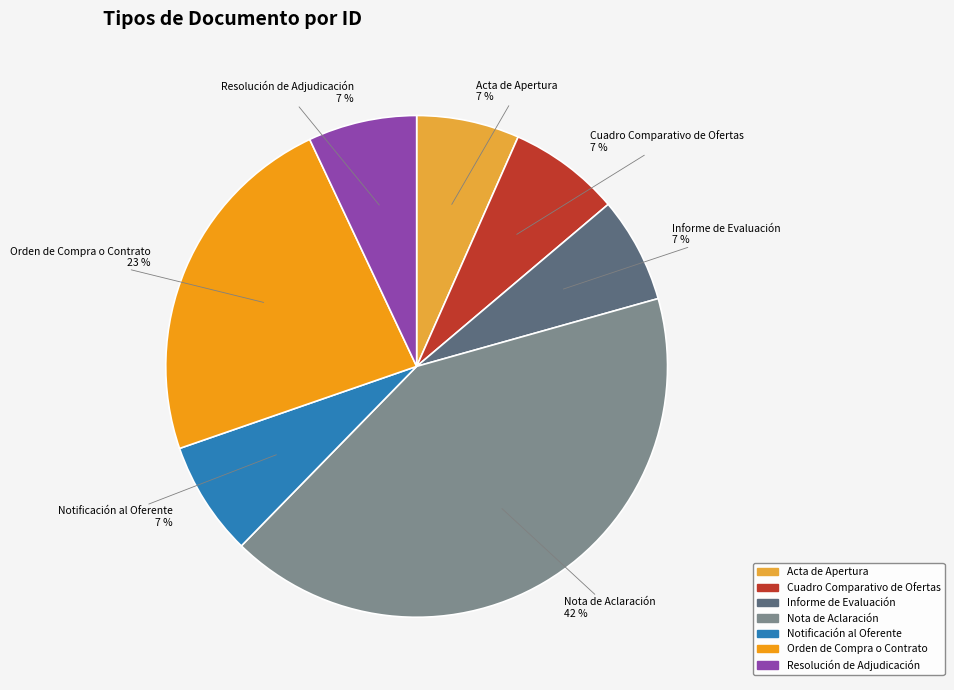

Is there a majority slice in this chart?

No